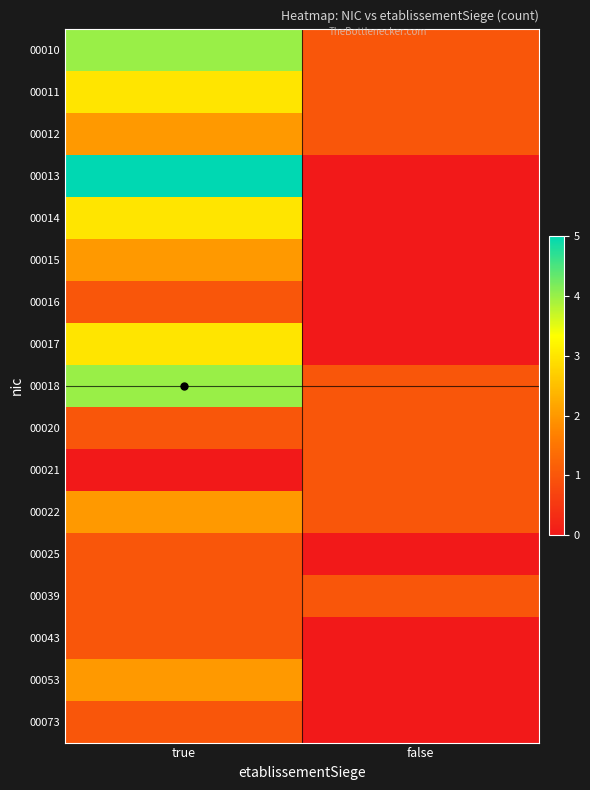

Between false and true, which is larger?

true